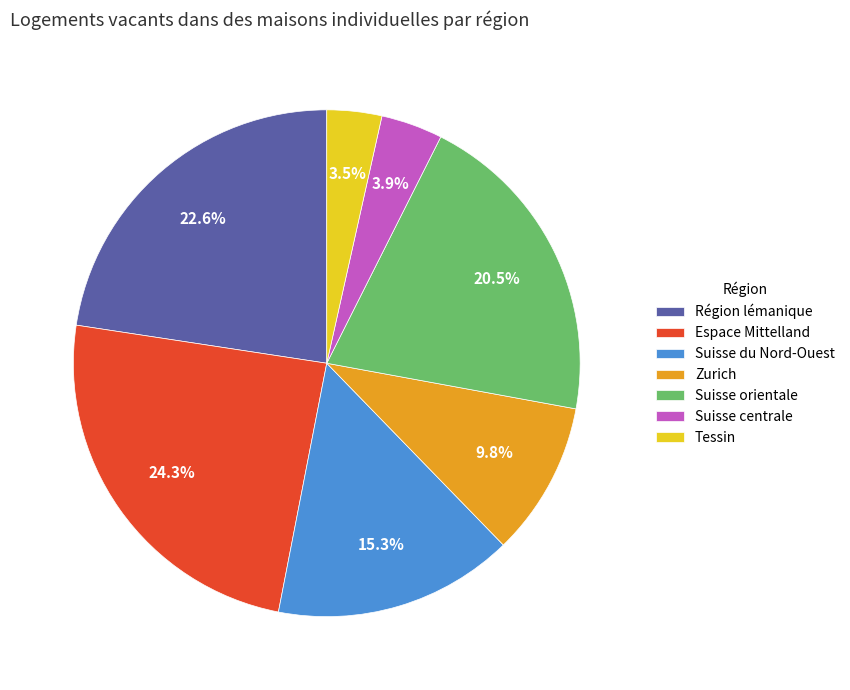

Which has a higher value, Suisse centrale or Région lémanique?

Région lémanique